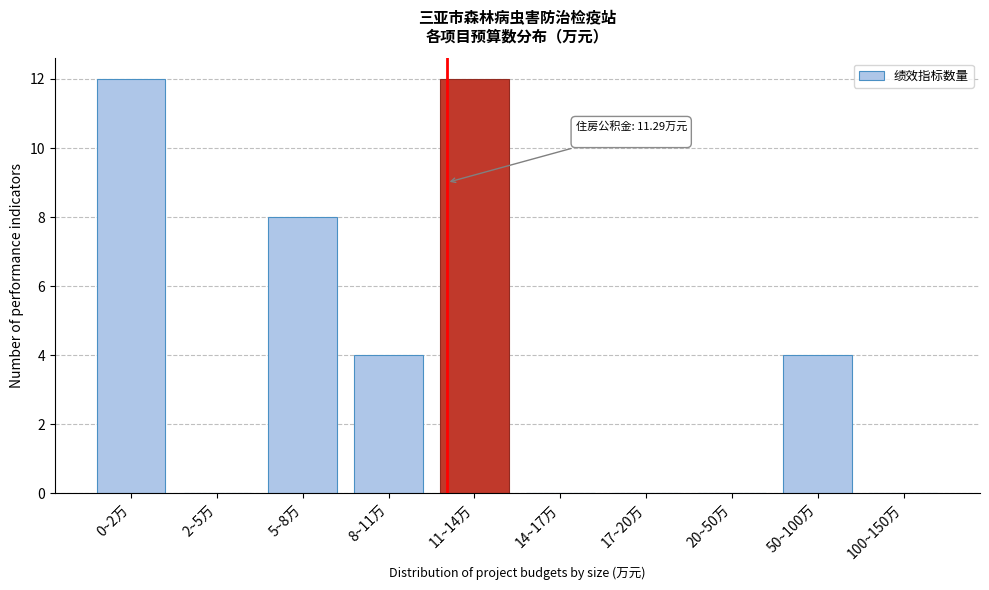

Reading left to right, list all the values displayed in this chart.

0~2万=12	2~5万=0	5~8万=8	8~11万=4	11~14万=12	14~17万=0	17~20万=0	20~50万=0	50~100万=4	100~150万=0